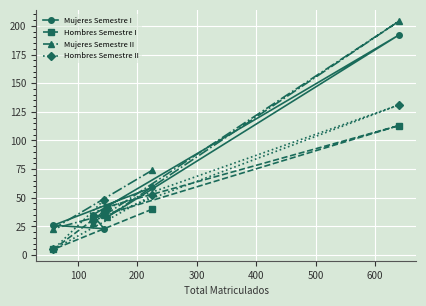

Reading left to right, extract all data points from this chart.

Mujeres Semestre I: 26	35	23	33	59	192
Hombres Semestre I: 5	32	38	42	40	113
Mujeres Semestre II: 23	28	35	33	74	204
Hombres Semestre II: 5	30	48	41	52	131